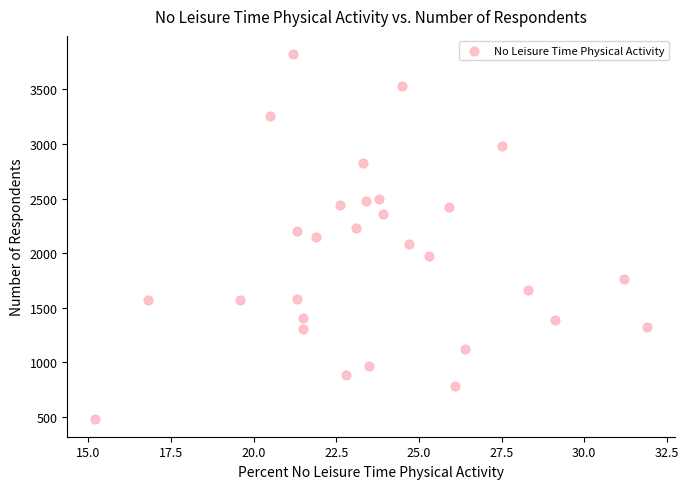

What is the range of Y values (max minus min)?

3336